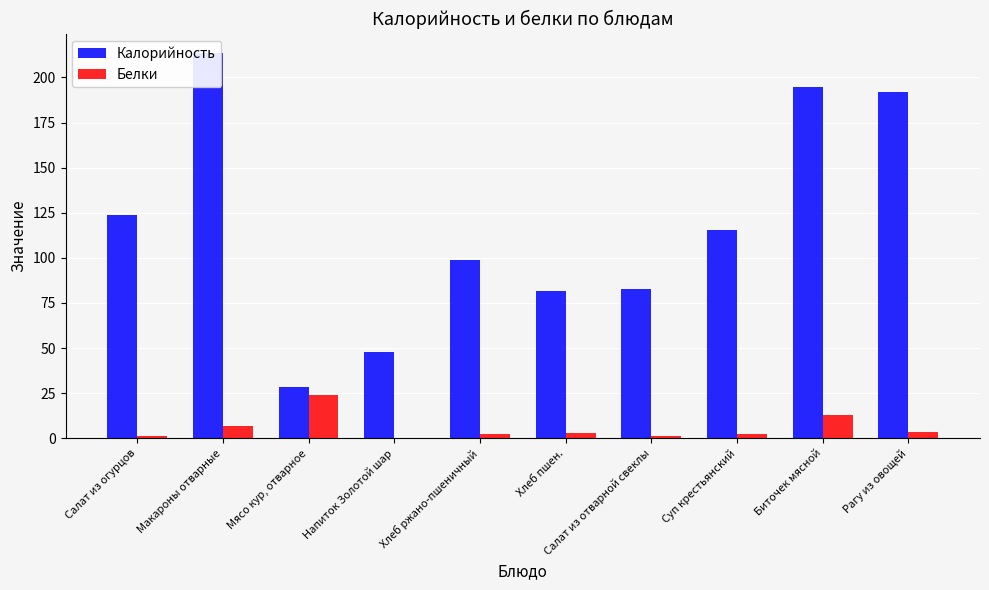

What are all the series names shown in the legend?

Калорийность, Белки